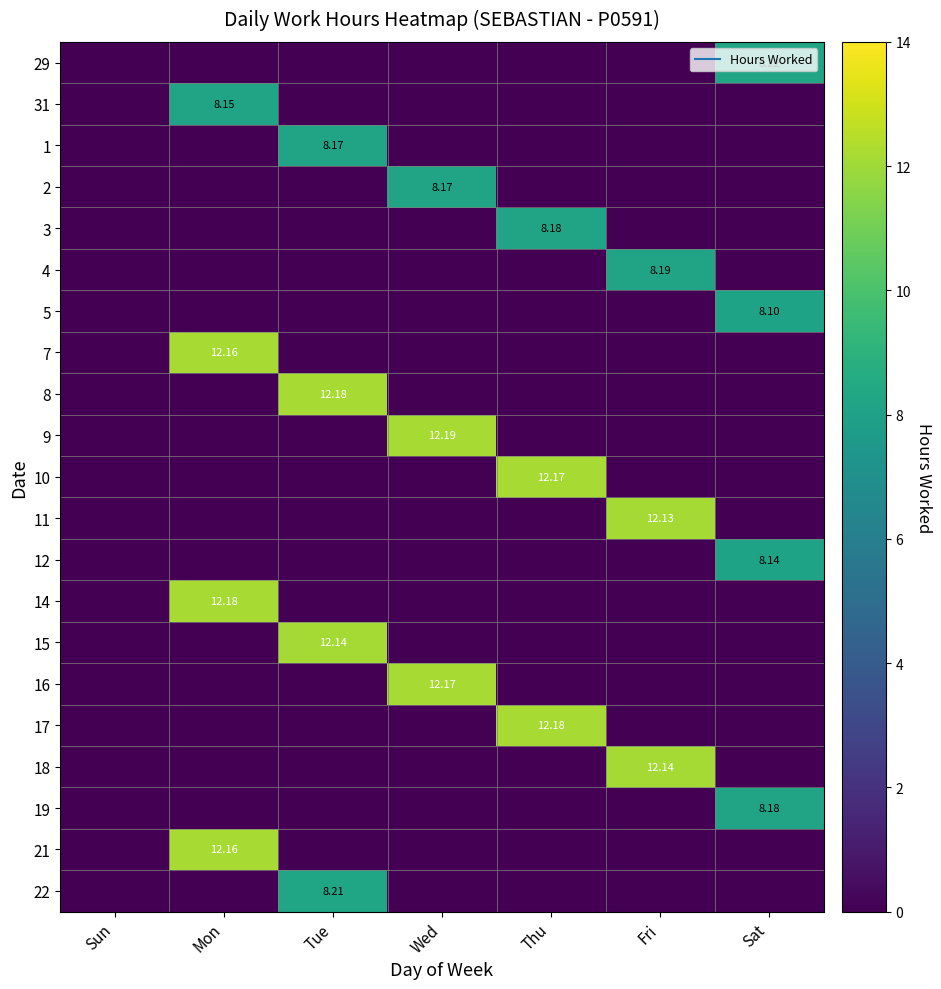

True or false: 19 has a value of 0.0 at Fri.

True